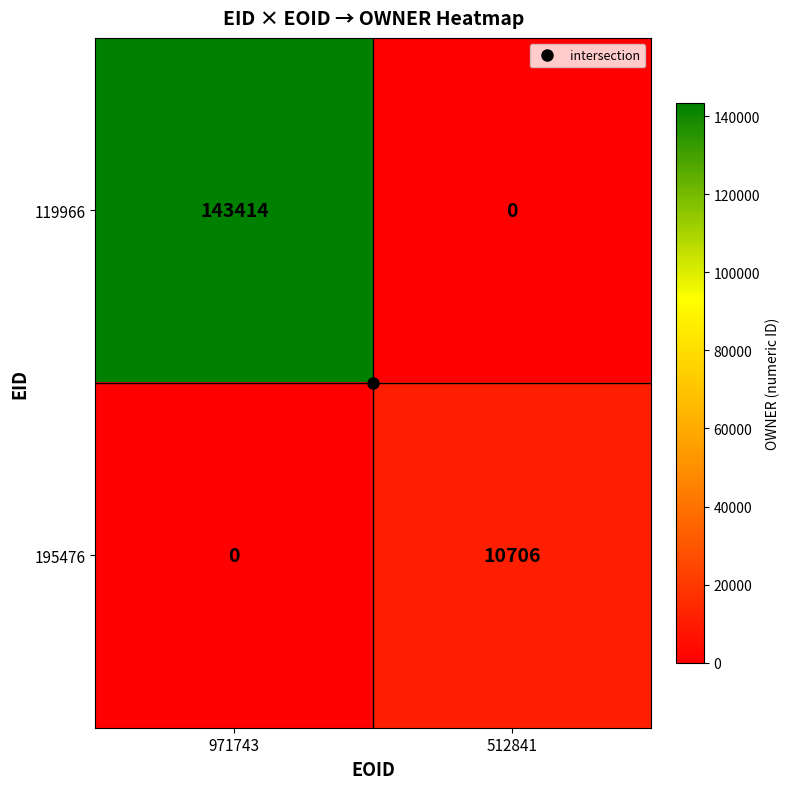

What is the average value of the 195476 series?

5353